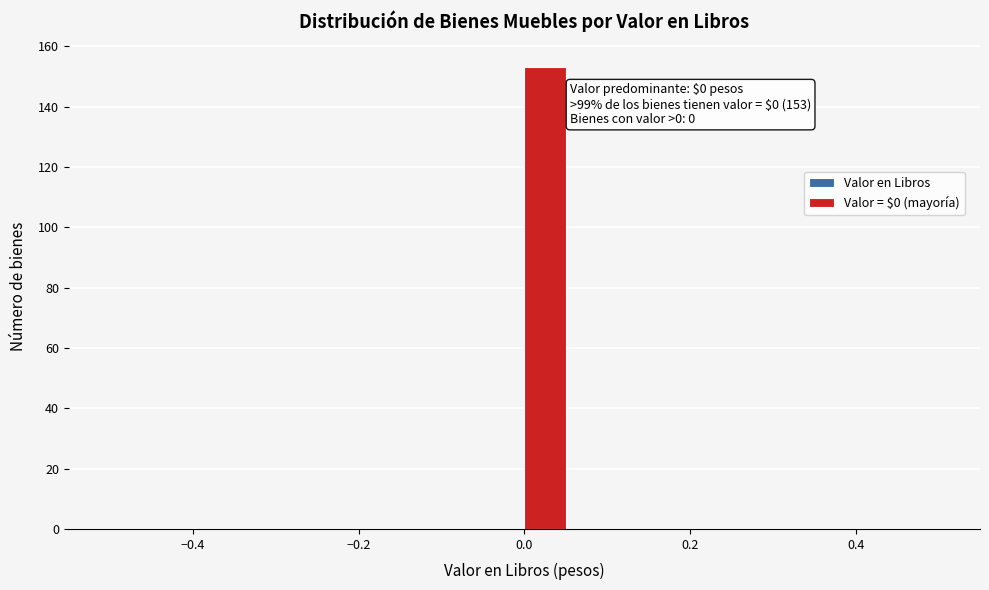

Around what value on the x-axis is the tallest bar? Give the approximate position of its centre, as read against the axis.

0.02